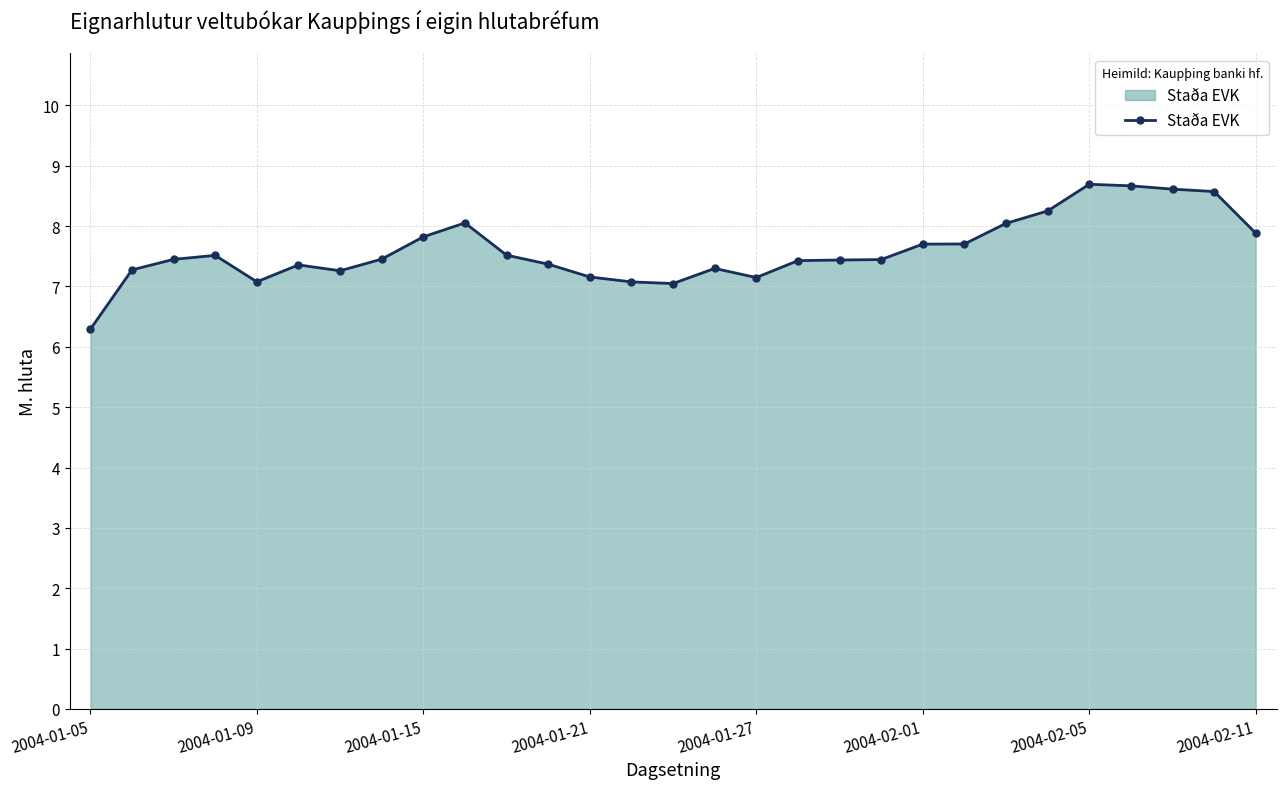

What is the difference between the maximum and minimum values?

2.4